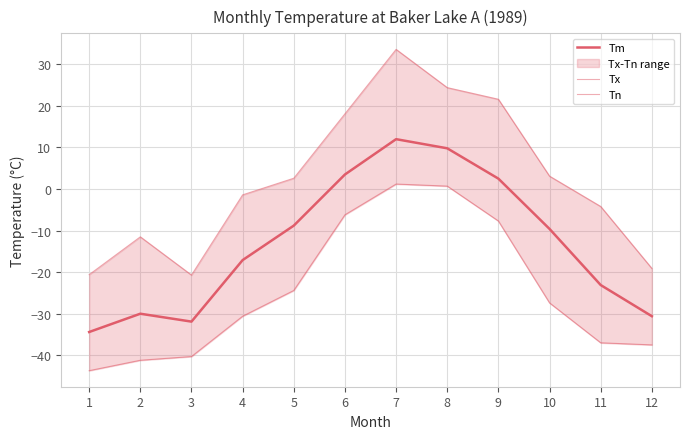

How many interior local peaks does the Tx series have?

2